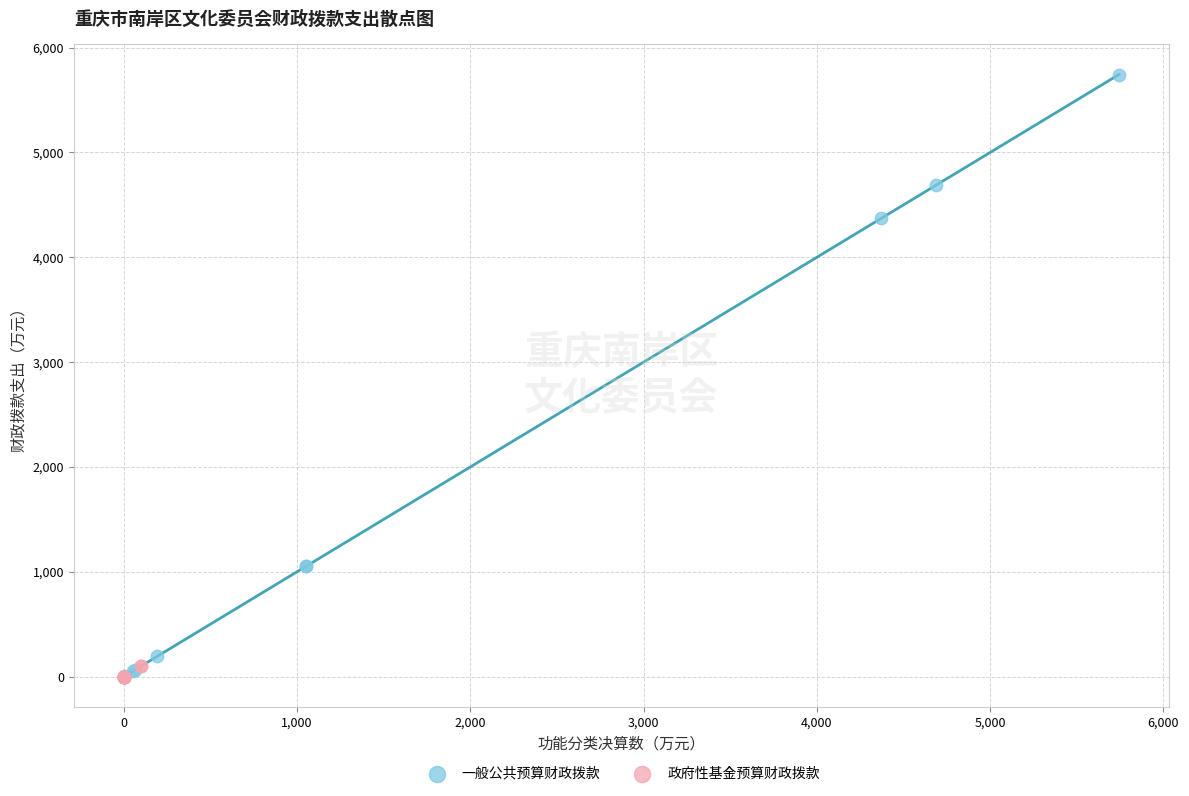

Which series reaches the maximum Y coordinate?

一般公共预算财政拨款